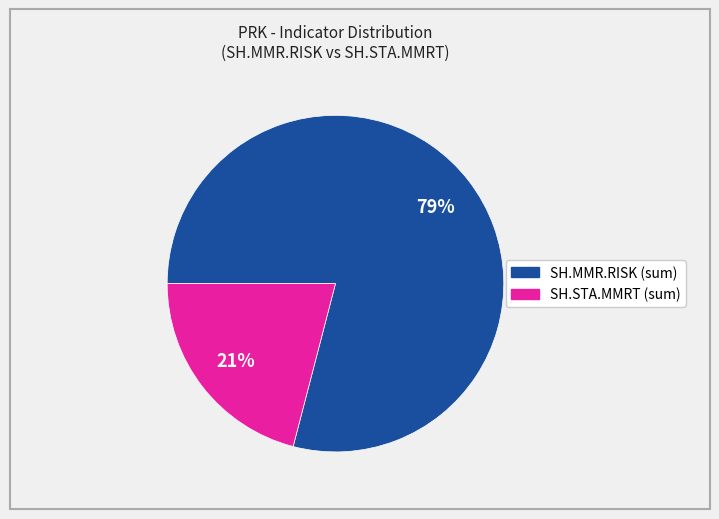

What percentage is the SH.MMR.RISK (sum) slice, to the nearest percent?

79%